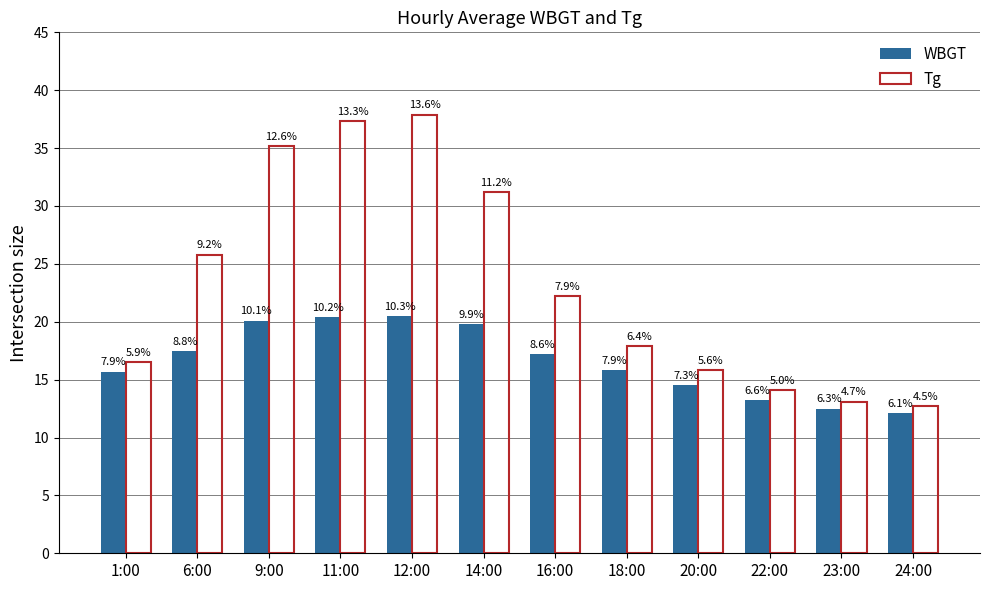

Does the chart contain stacked bars?

No